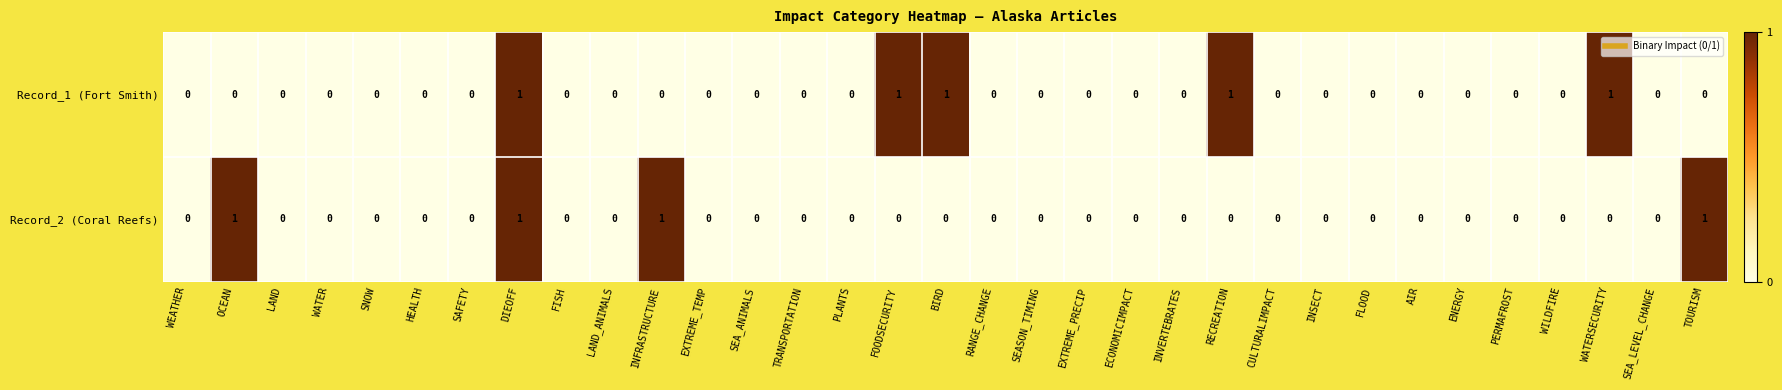

The Record_1 (Fort Smith) series shows 1 at DIEOFF. True or false?

True